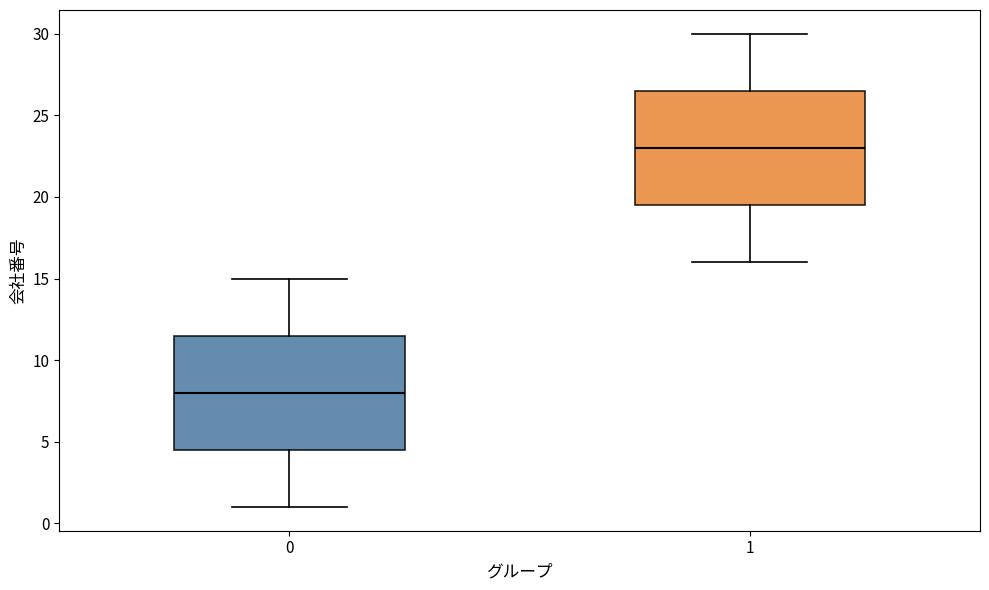

Reading left to right, read every box against the y-axis: the position of its median line, the range the box covers, and the ends of its whiskers. The values are not printed on the chart, so give them approximately, as read against the axis.

0: median 8.0, box 4.5 to 11.5, whiskers 1.0 to 15.0
1: median 23.0, box 19.5 to 26.5, whiskers 16.0 to 30.0